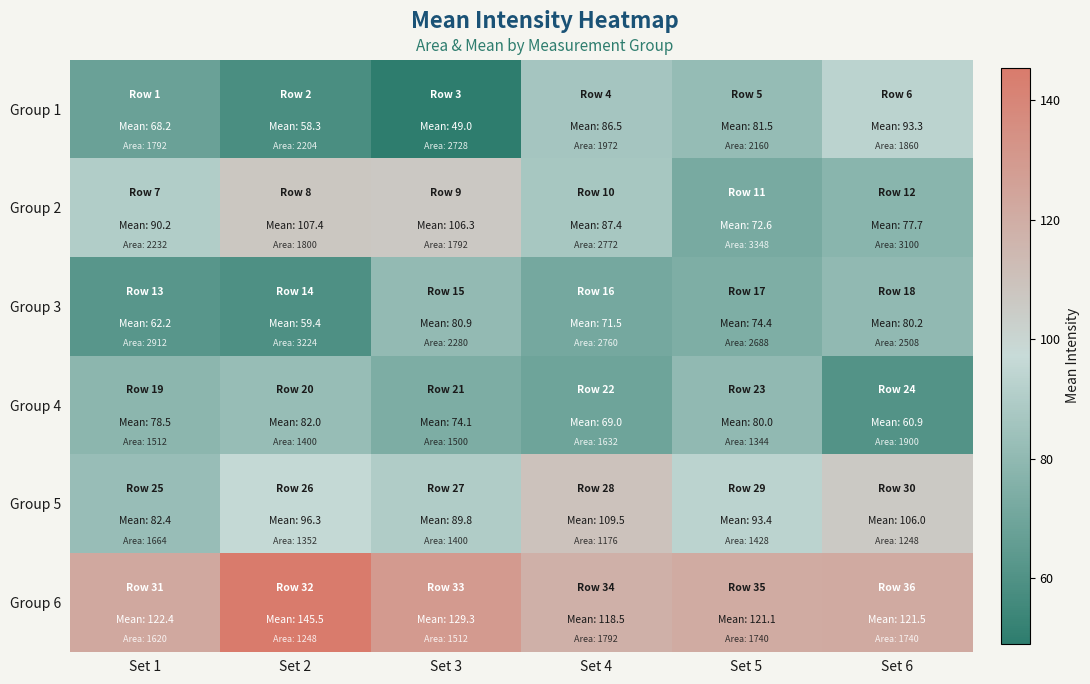

What is the difference between the highest and lowest values at Set 1?

60.2